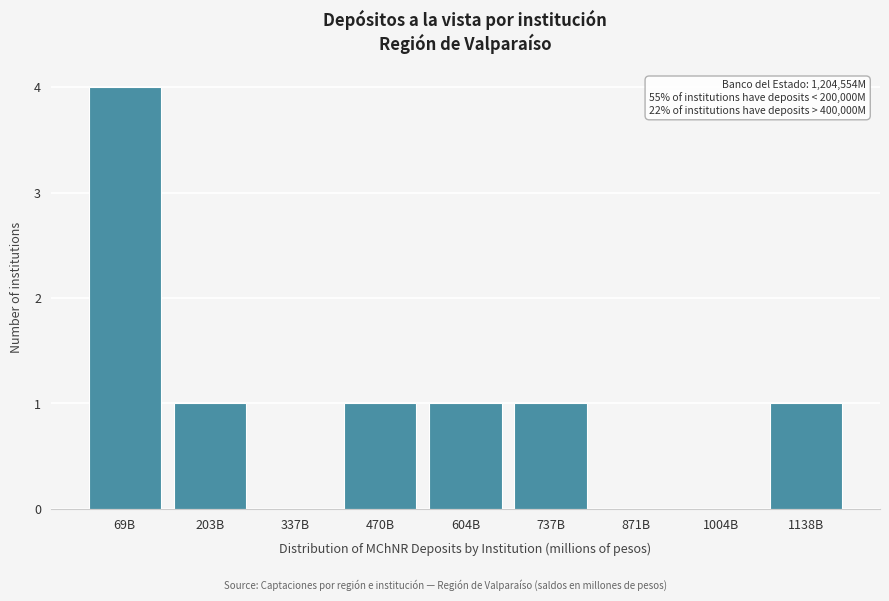

Reading right to left, transcribe all the data shown in this chart.

1138B=1	1004B=0	871B=0	737B=1	604B=1	470B=1	337B=0	203B=1	69B=4